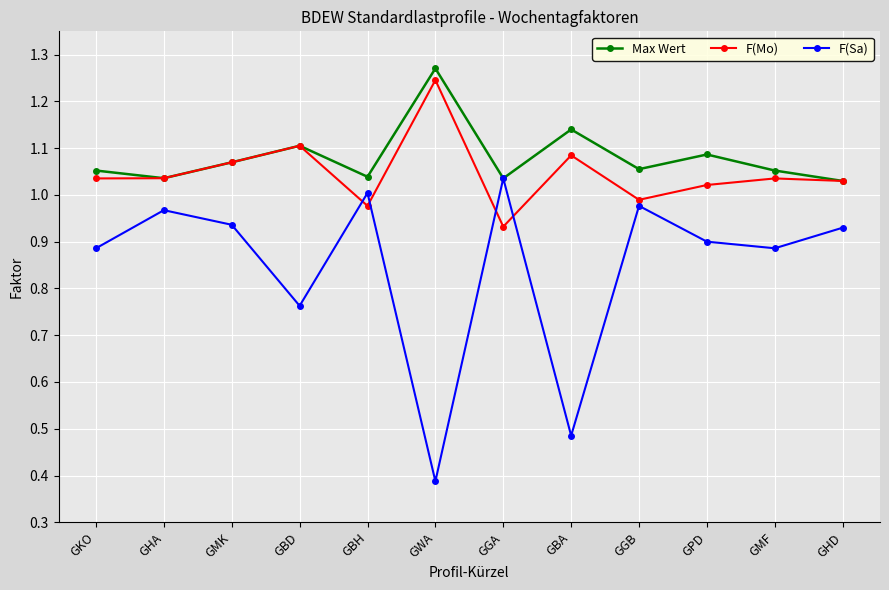

Which label corresponds to the smallest value in the chart?

GWA